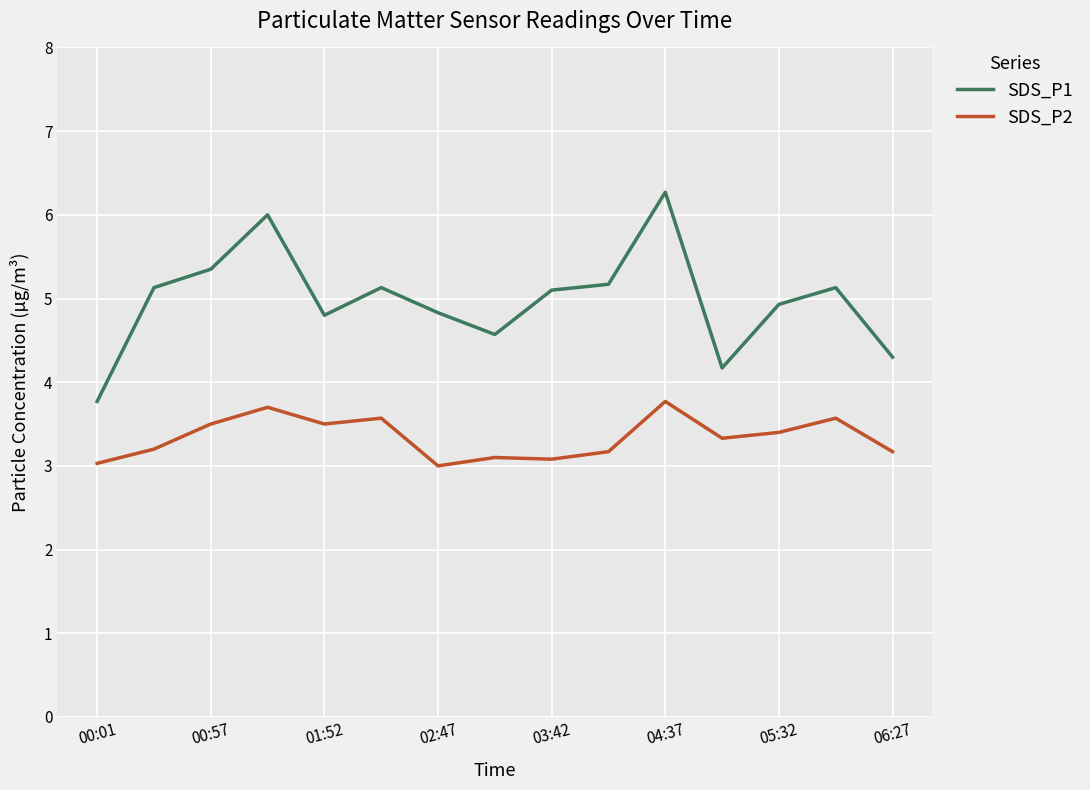

True or false: SDS_P1 and SDS_P2 cross at least once.

False